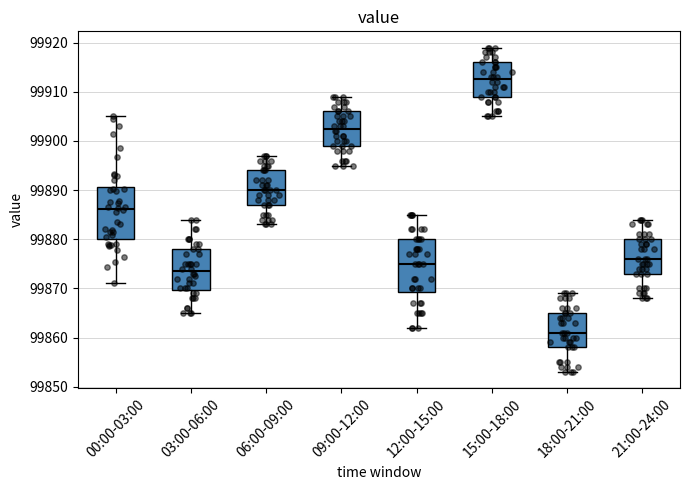

Reading left to right, transcribe this box plot: for each box, give where its median line is, the range the box spans, and where its two whiskers end, as read against the y-axis. The values are not printed on the chart, so give them approximately, as read against the axis.

00:00-03:00: median 99886, box 99880 to 99891, whiskers 99871 to 99905
03:00-06:00: median 99874, box 99870 to 99878, whiskers 99865 to 99884
06:00-09:00: median 99890, box 99887 to 99894, whiskers 99883 to 99897
09:00-12:00: median 99903, box 99899 to 99906, whiskers 99895 to 99909
12:00-15:00: median 99875, box 99869 to 99880, whiskers 99862 to 99885
15:00-18:00: median 99913, box 99909 to 99916, whiskers 99905 to 99919
18:00-21:00: median 99861, box 99858 to 99865, whiskers 99853 to 99869
21:00-24:00: median 99876, box 99873 to 99880, whiskers 99868 to 99884